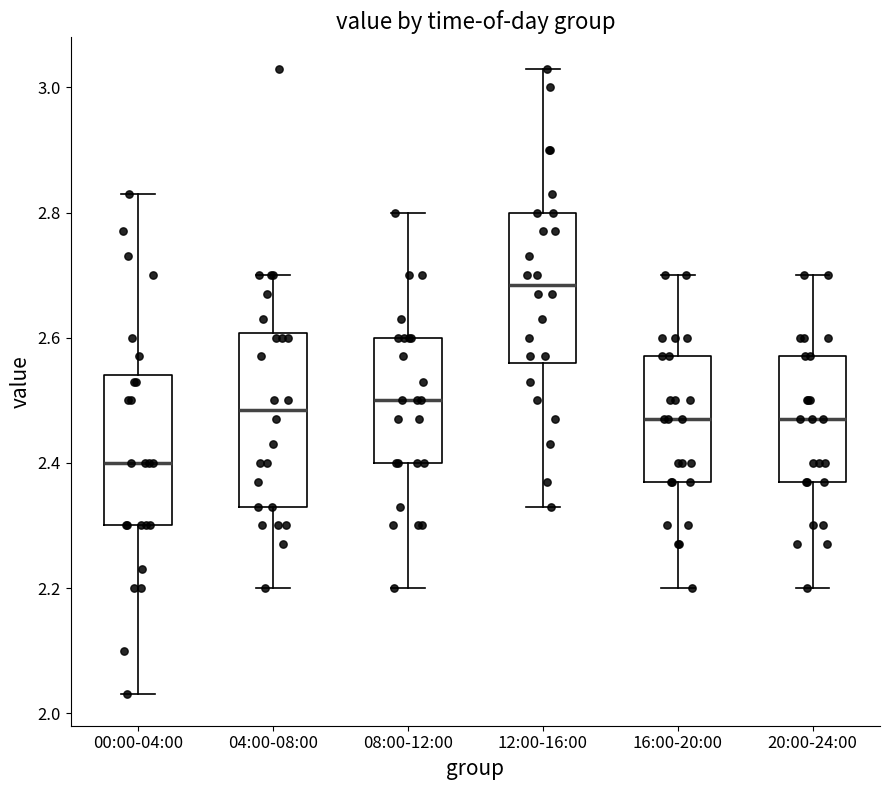

Reading left to right, transcribe this box plot: for each box, give where its median line is, the range the box spans, and where its two whiskers end, as read against the y-axis. The values are not printed on the chart, so give them approximately, as read against the axis.

00:00-04:00: median 2.40, box 2.30 to 2.54, whiskers 2.04 to 2.84
04:00-08:00: median 2.48, box 2.34 to 2.60, whiskers 2.20 to 2.70
08:00-12:00: median 2.50, box 2.40 to 2.60, whiskers 2.20 to 2.80
12:00-16:00: median 2.68, box 2.56 to 2.80, whiskers 2.34 to 3.04
16:00-20:00: median 2.48, box 2.38 to 2.58, whiskers 2.20 to 2.70
20:00-24:00: median 2.48, box 2.38 to 2.58, whiskers 2.20 to 2.70